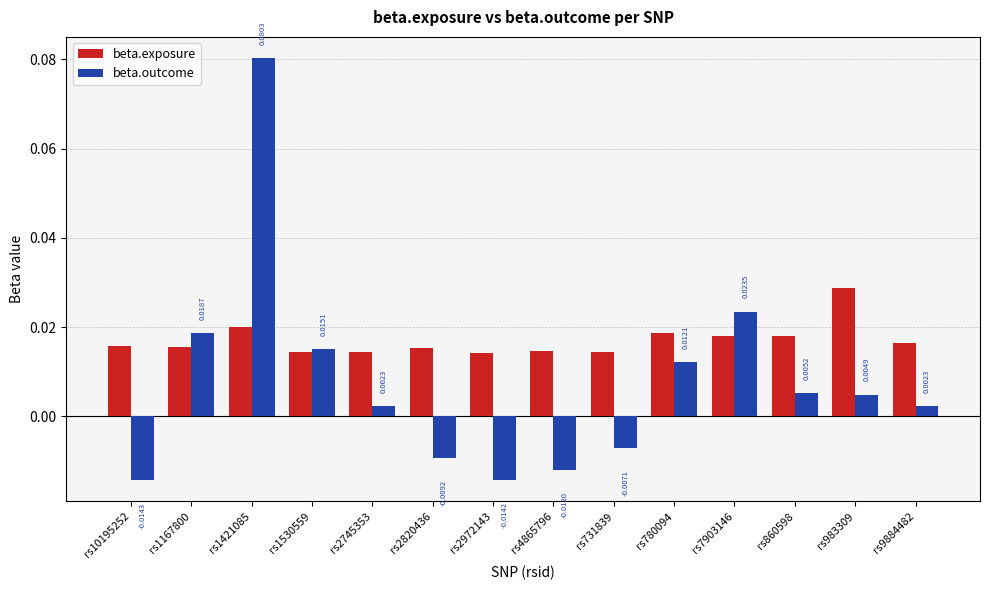

At how many categories does at least one series exceed 0?

14